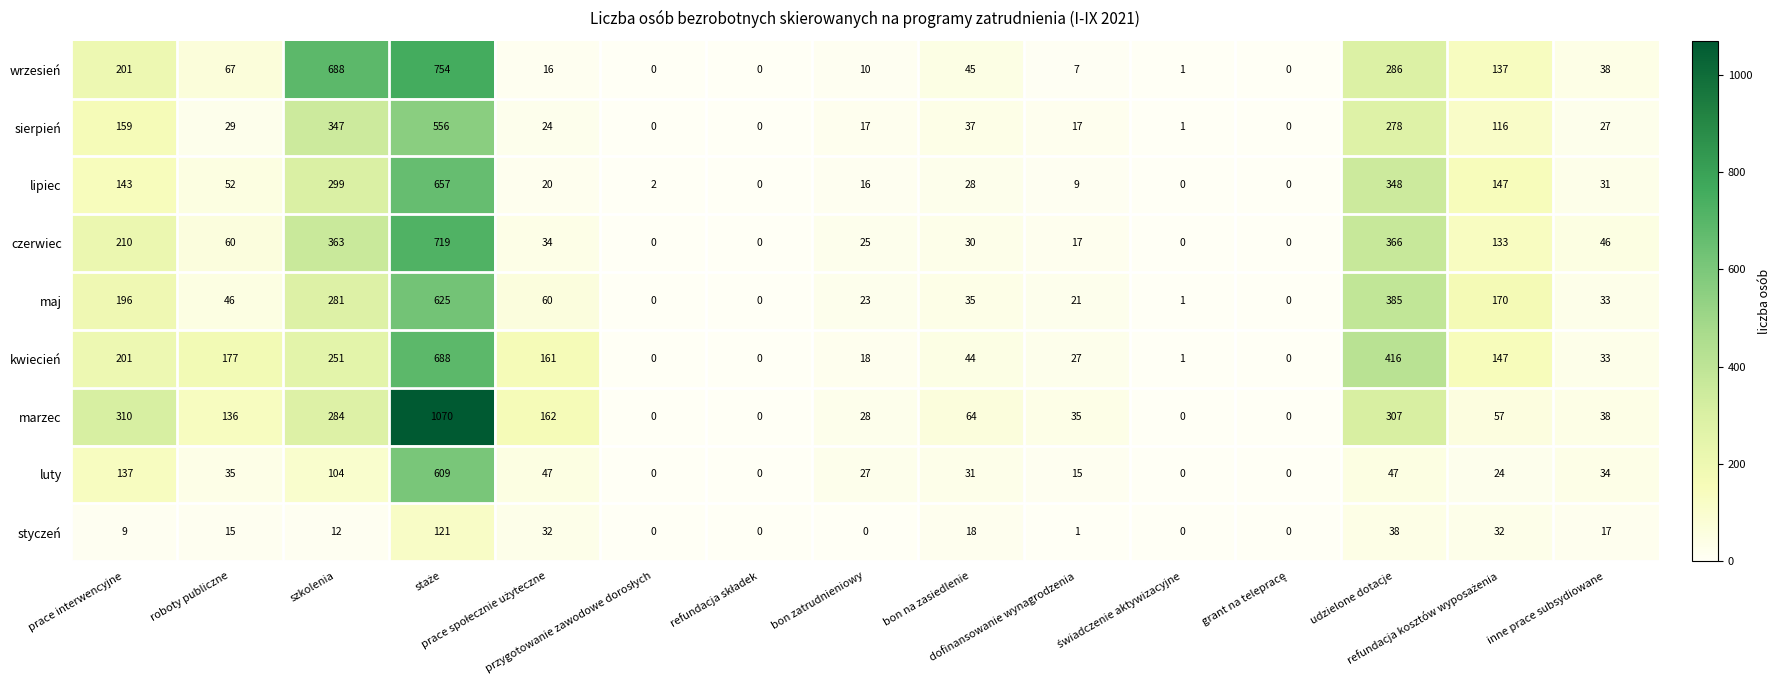

List the series in order of their peak value, highest first.

marzec, wrzesień, czerwiec, kwiecień, lipiec, maj, luty, sierpień, styczeń